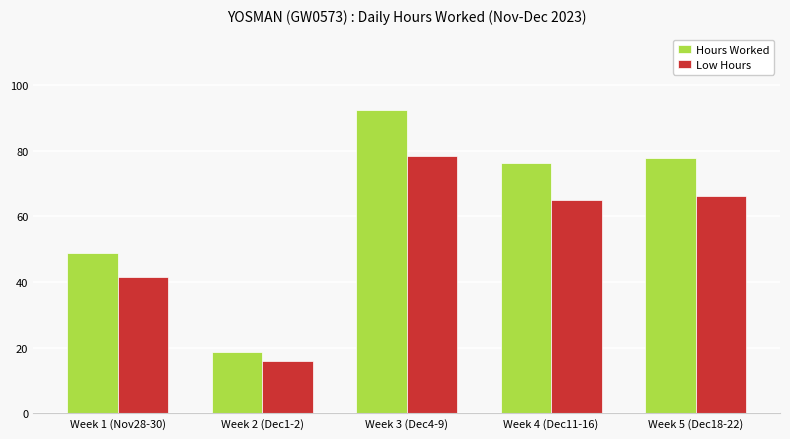

What are all the series names shown in the legend?

Hours Worked, Low Hours